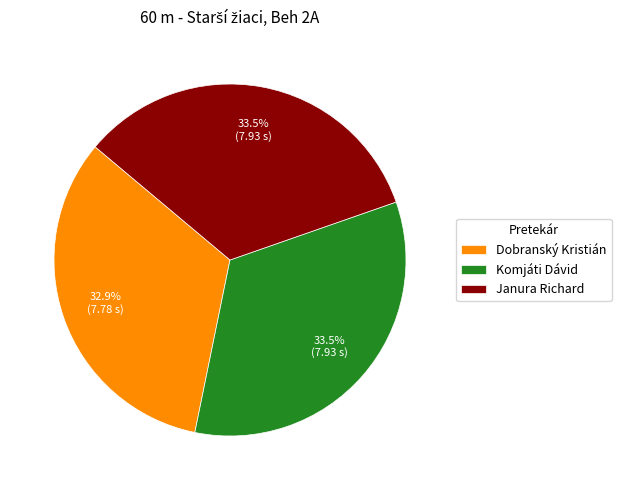

What percentage do Janura Richard and Komjáti Dávid together represent?

67.1%